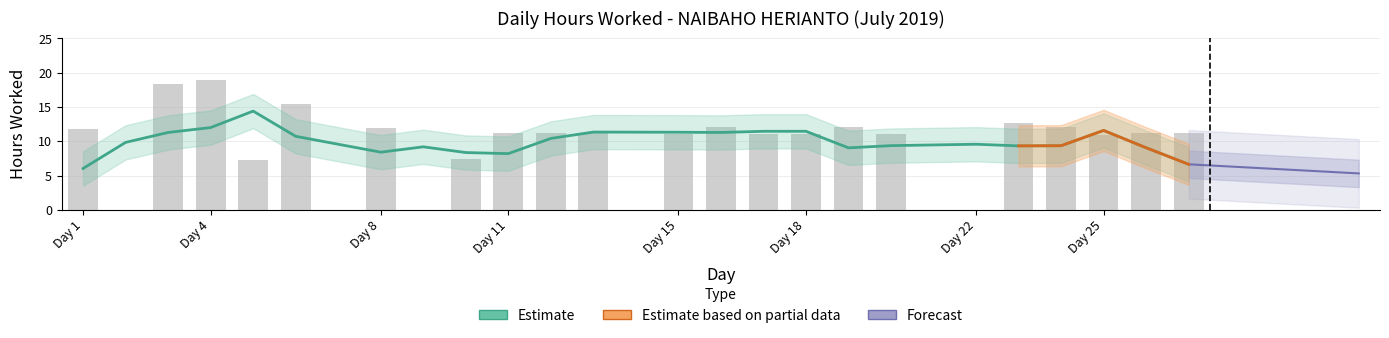

What is the greatest value displayed?

19.0